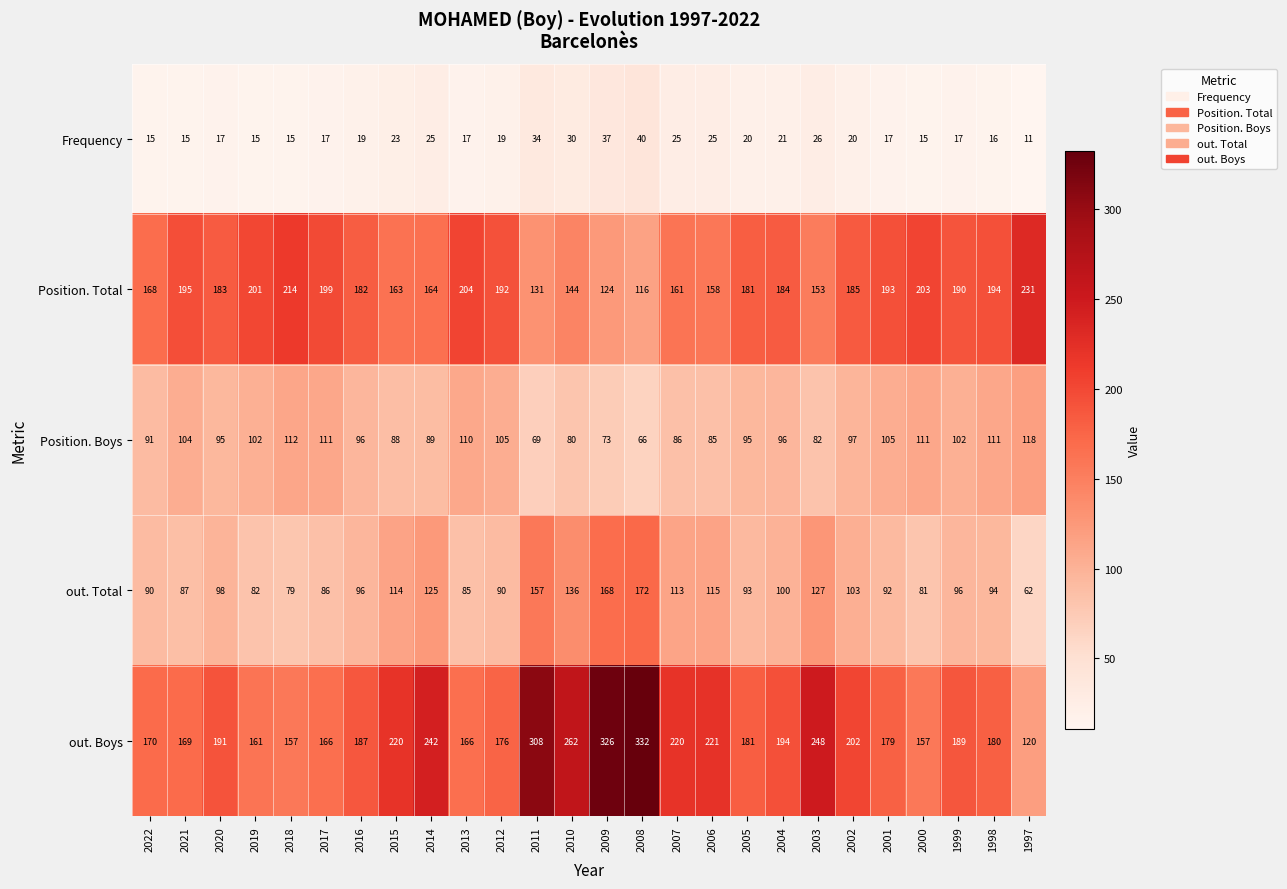

How many distinct data groups are displayed?

5